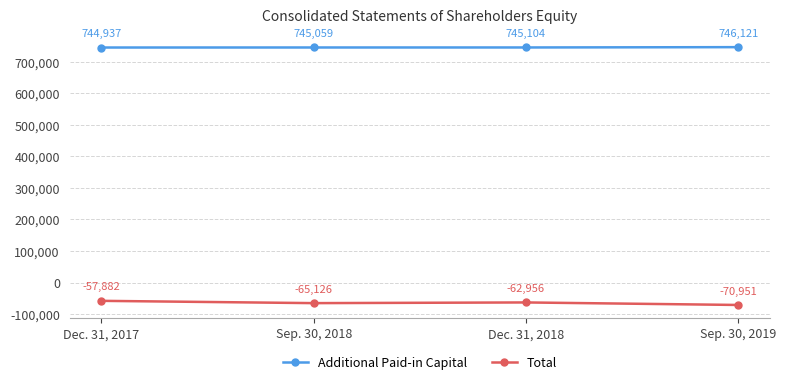

What is the difference between the Additional Paid-in Capital values at Dec. 31, 2017 and Dec. 31, 2018?

167